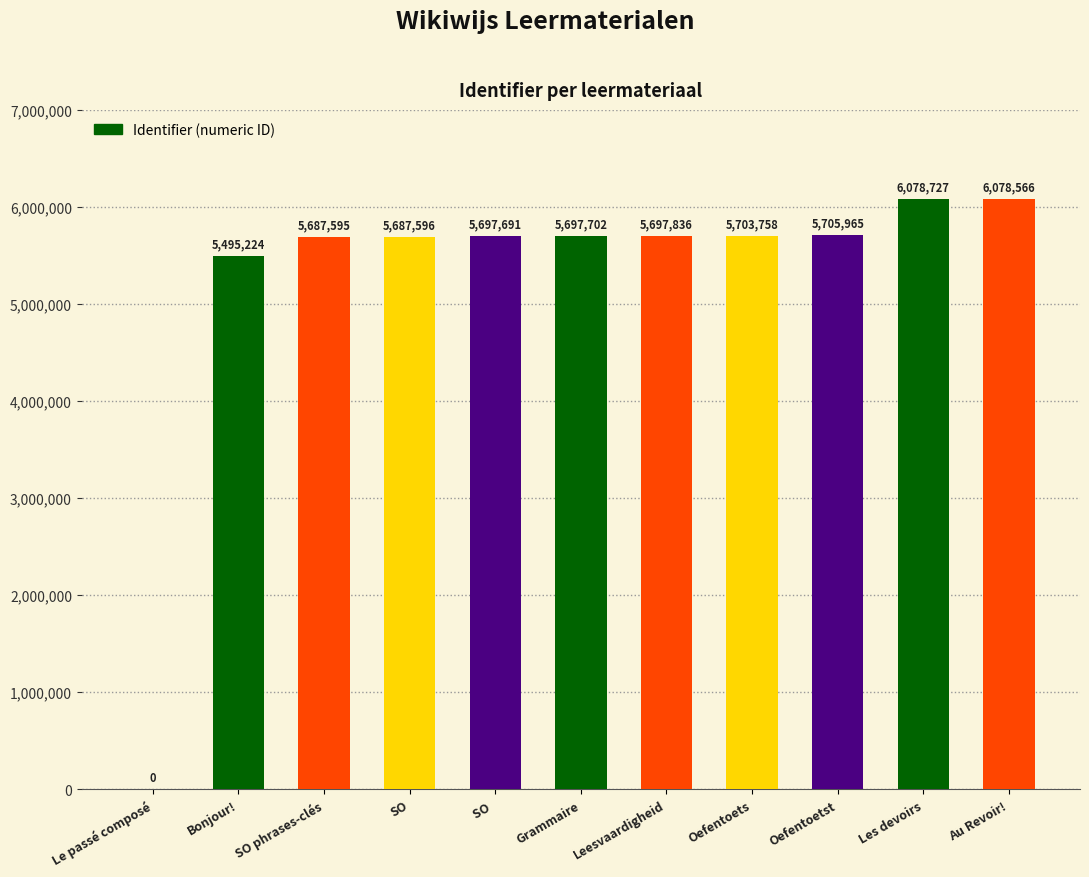

What is the greatest value displayed?

6078727